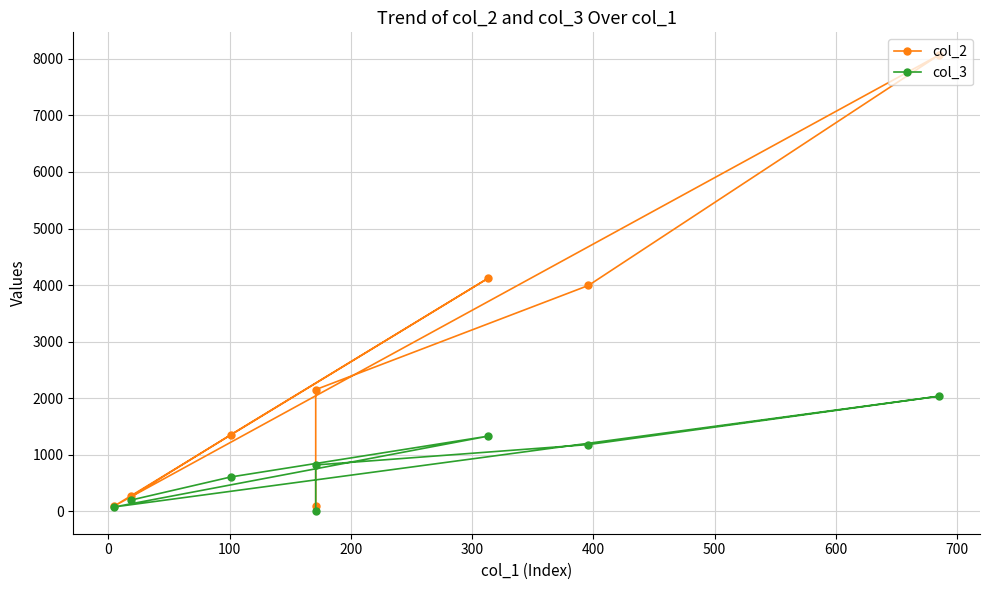

How many interior local peaks does the col_2 series have?

2